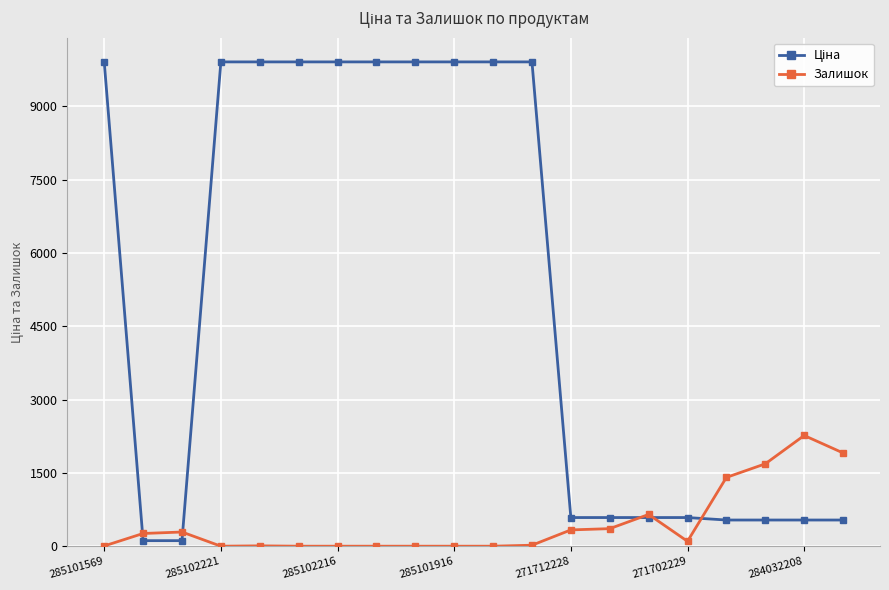

At how many categories does at least one series exceed 2197?

11